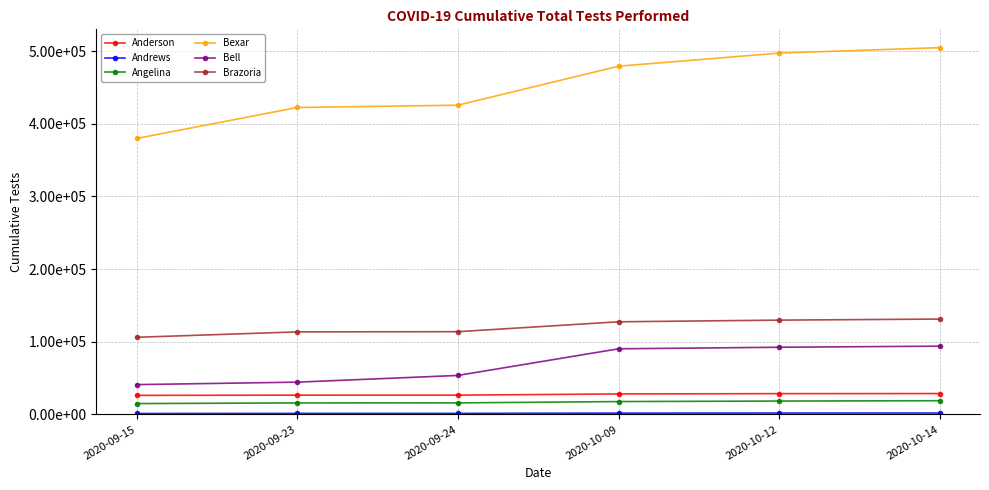

What is the difference between the maximum and minimum values in the Anderson series?

2491